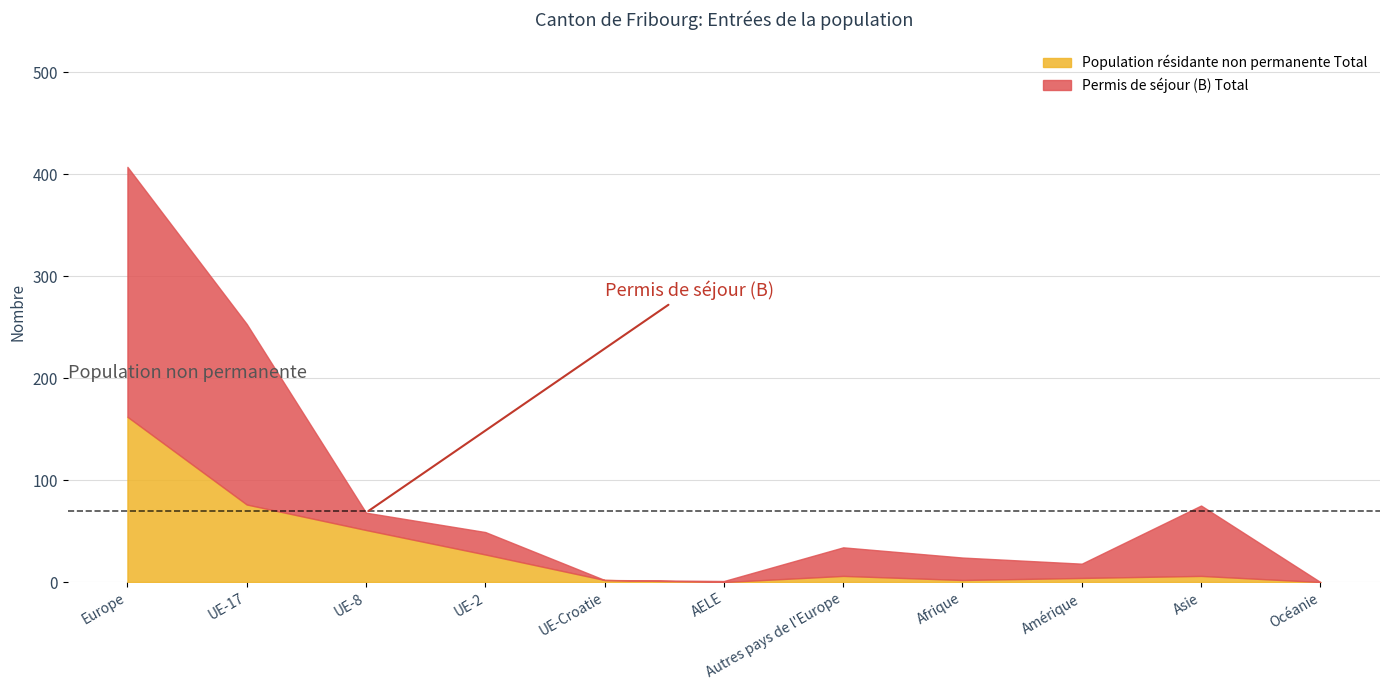

How many lines are shown in the chart?

2